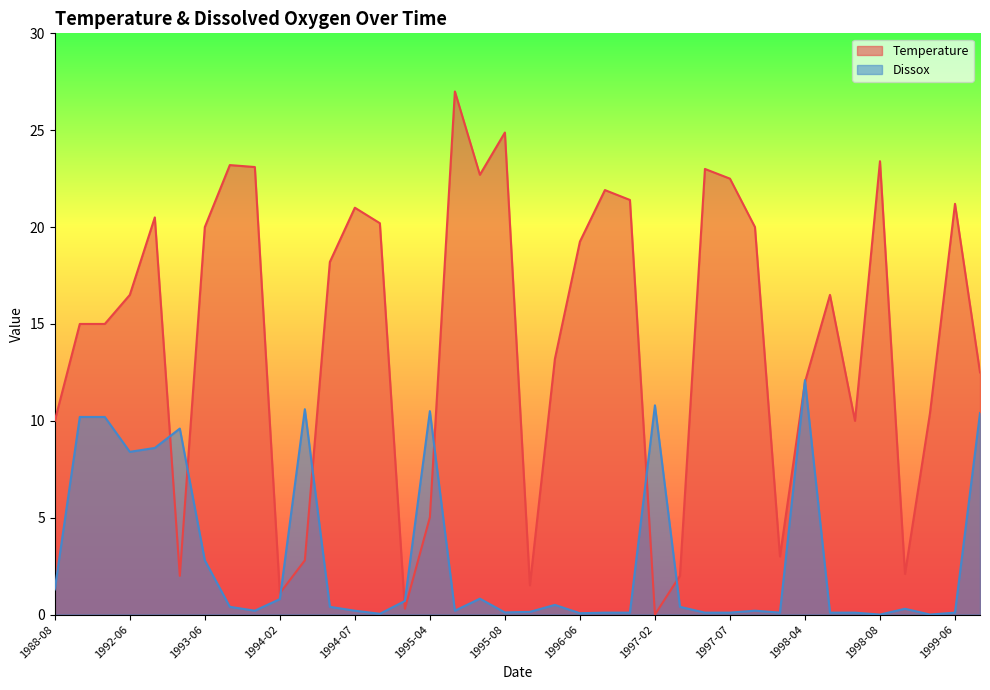

What is the value of the Temperature point at the 11th from the left?

2.8